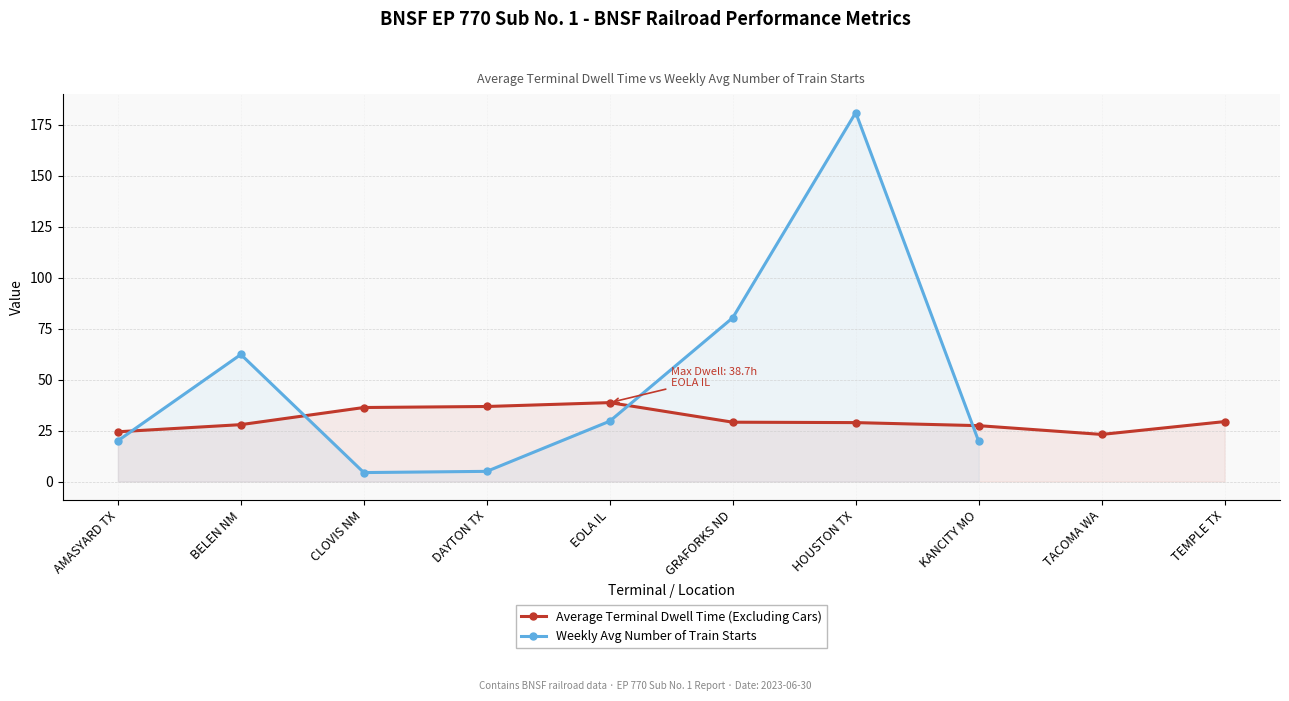

Where is the data nearest to the value 30?

TEMPLE TX